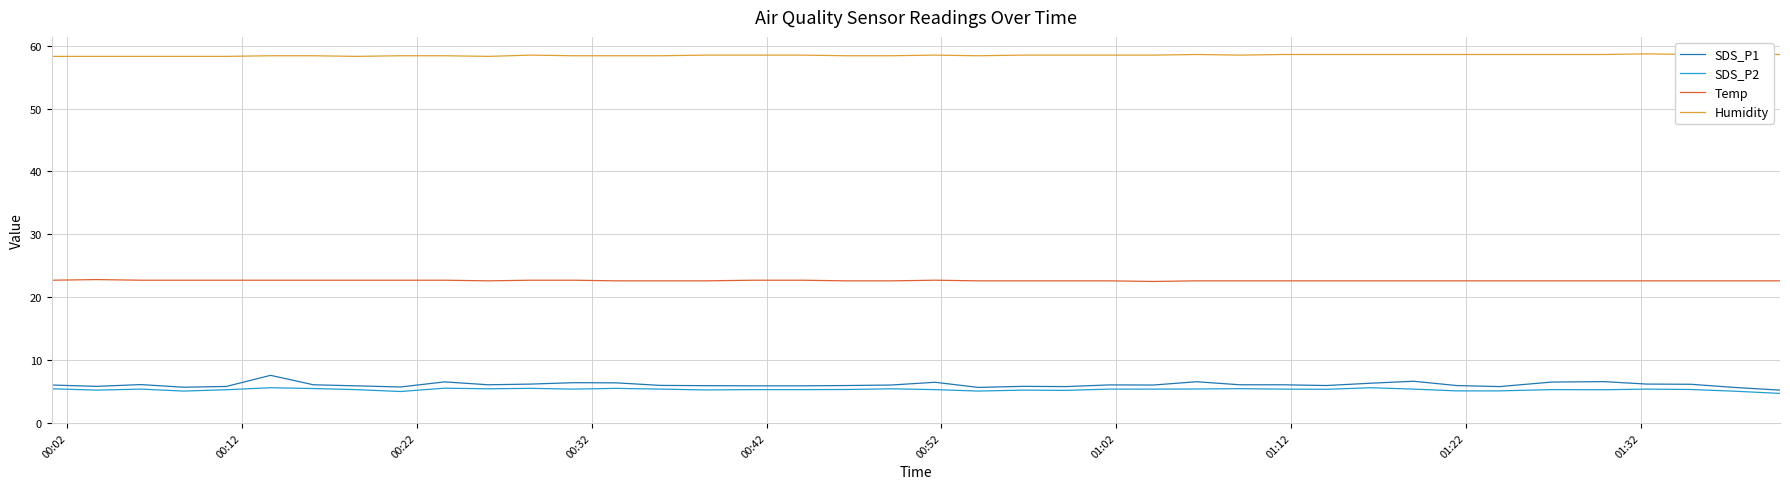

True or false: SDS_P2 and Temp intersect in this chart.

False